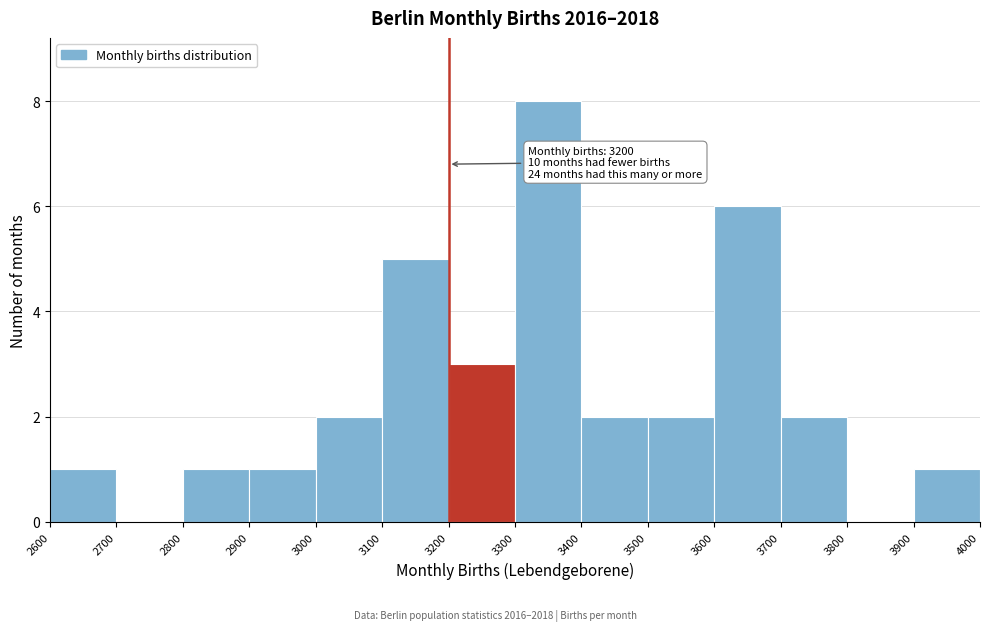

Which range on the x-axis has the tallest bar?

3300 to 3400